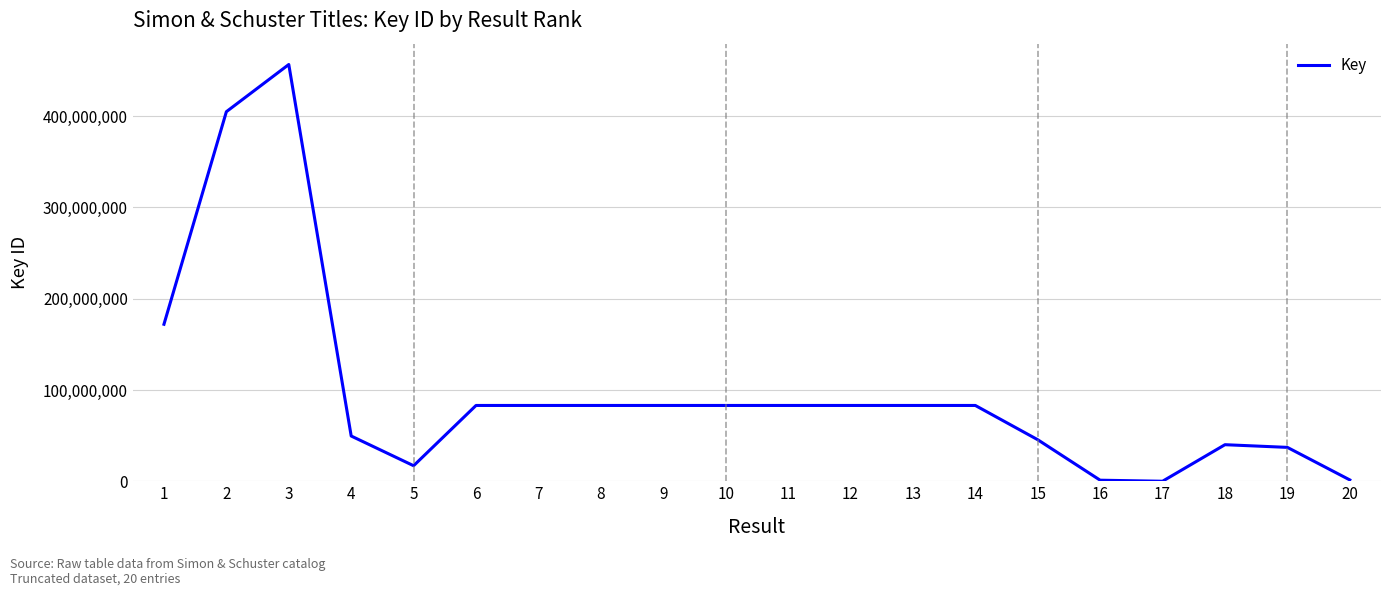

What is the difference between the maximum and minimum values?

456607984